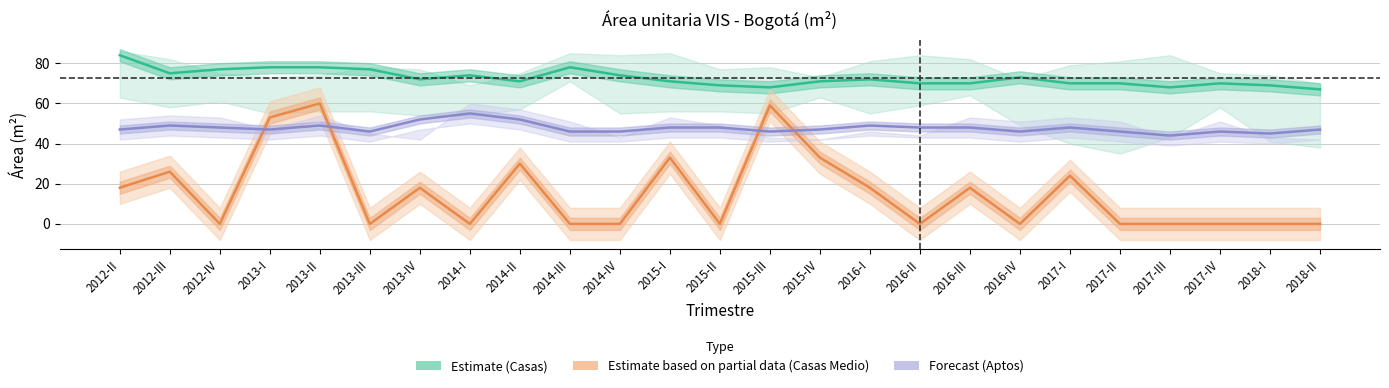

How many values in the Estimate based on partial data (Casas Medio) series exceed 0?

12